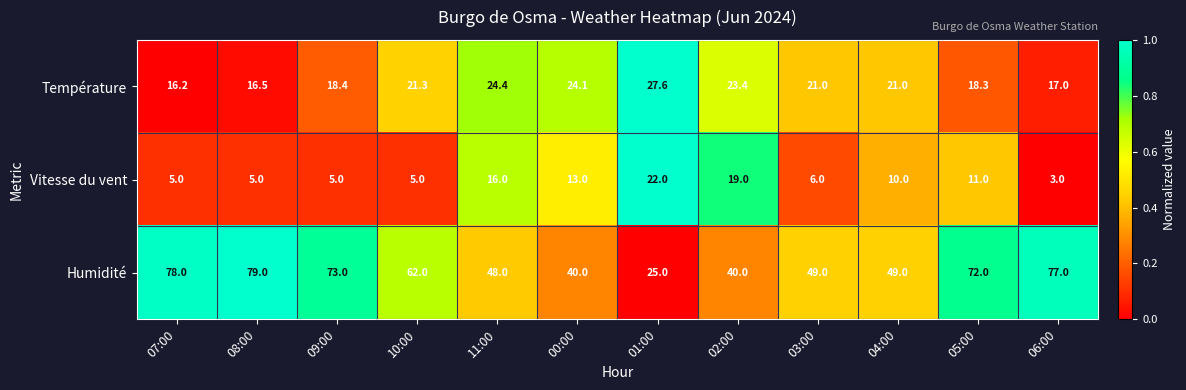

What is the difference between the highest and lowest values at 04:00?

39.0